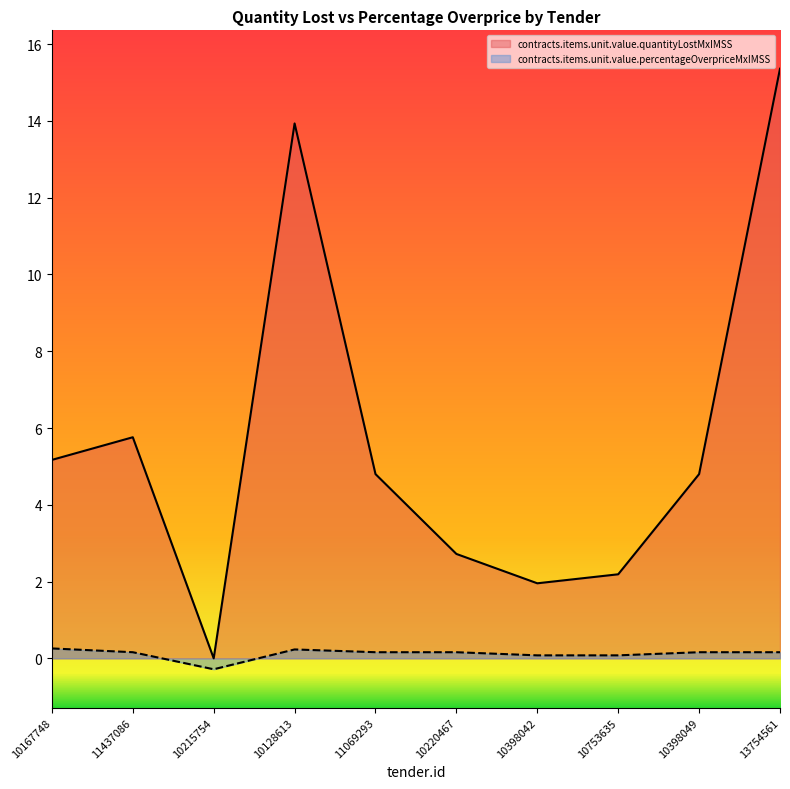

Where is contracts.items.unit.value.quantityLostMxIMSS nearest to the value 7?

11437086